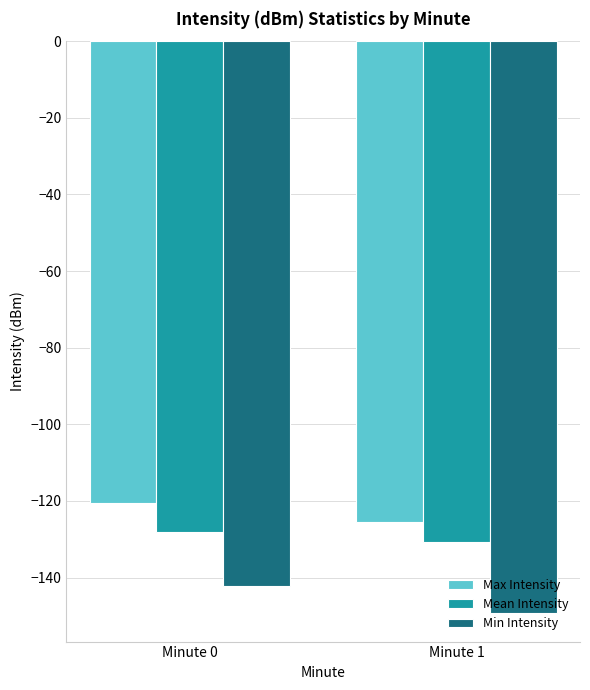

At which label is Mean Intensity closest to -129?

Minute 0